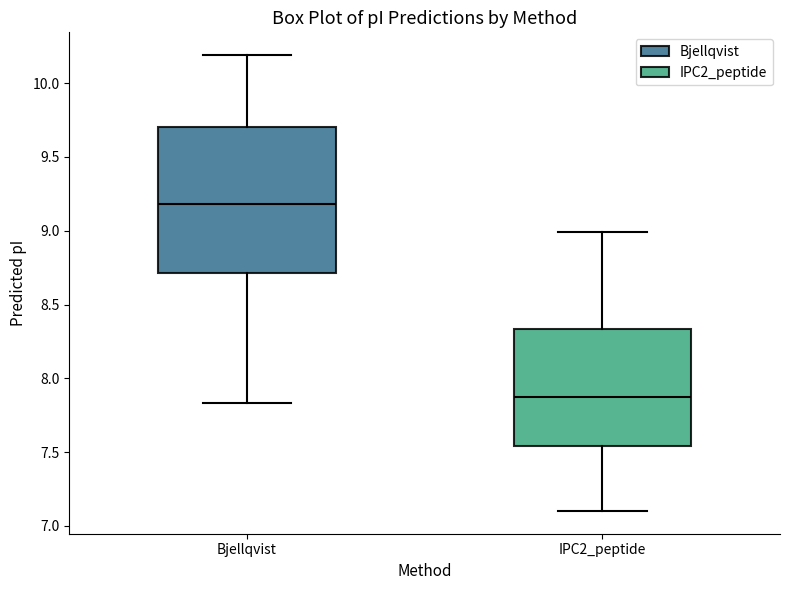

Comparing the boxes themselves (not the whiskers), which one is the tallest?

Bjellqvist